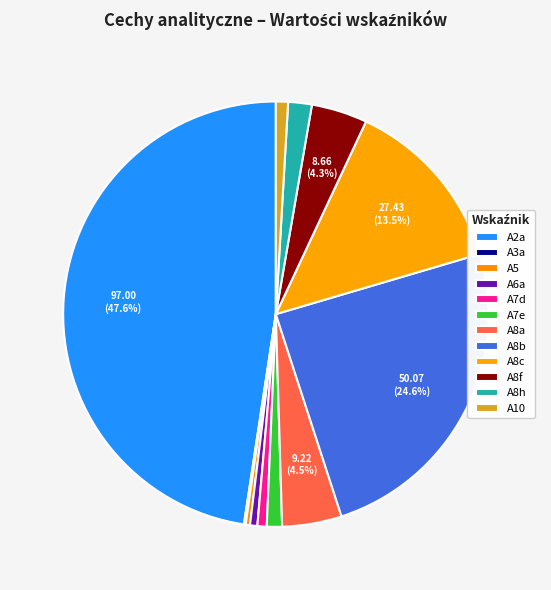

To the nearest percent, what is the combined percentage of A7e and A2a?

49%